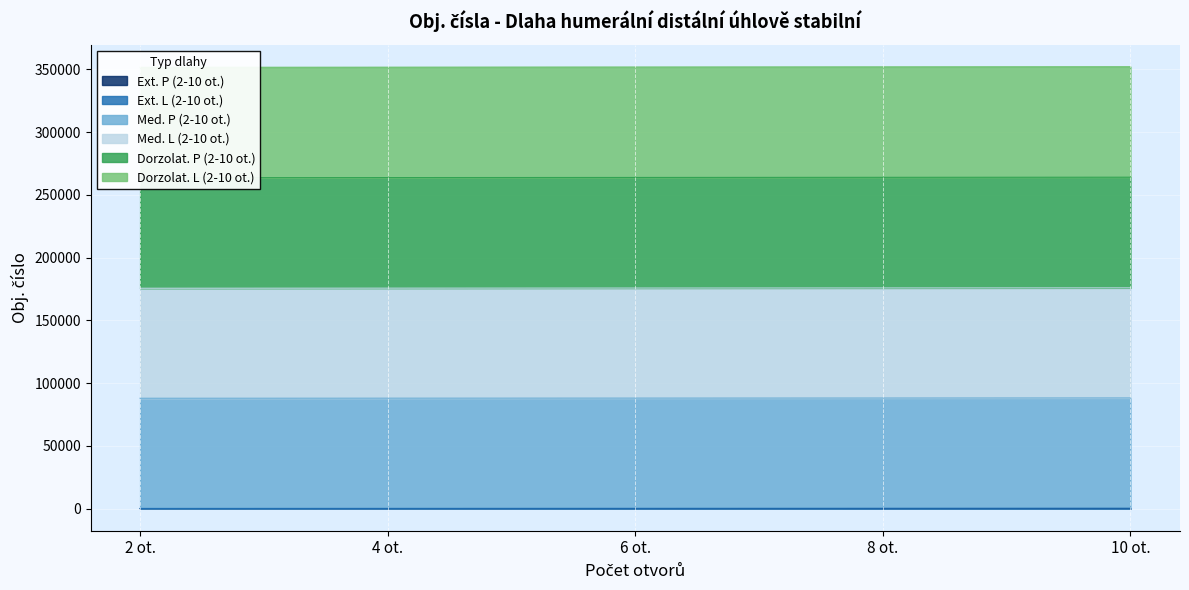

What is the label of the 1st point from the left?

2 ot.